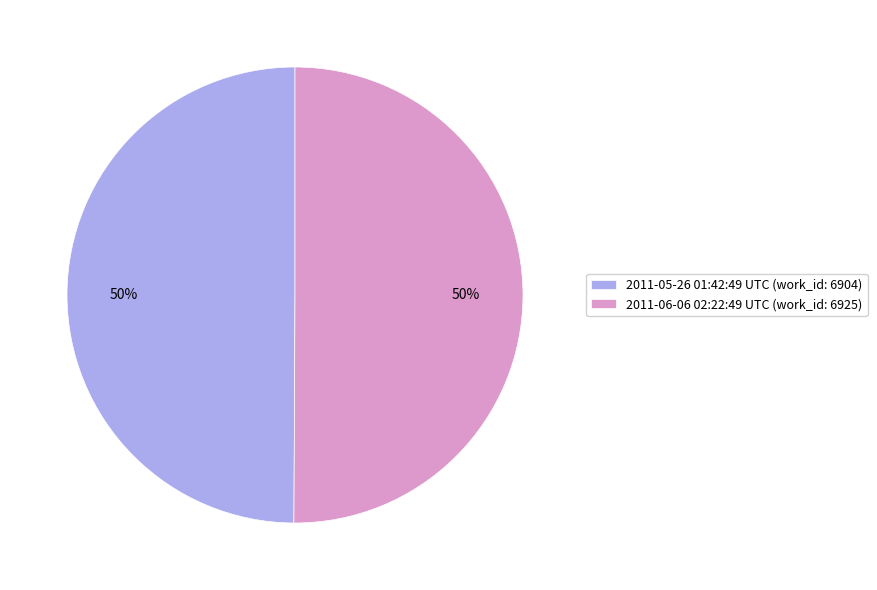

What is the ratio of the value at 2011-06-06 02:22:49 UTC to the value at 2011-05-26 01:42:49 UTC?

1.0